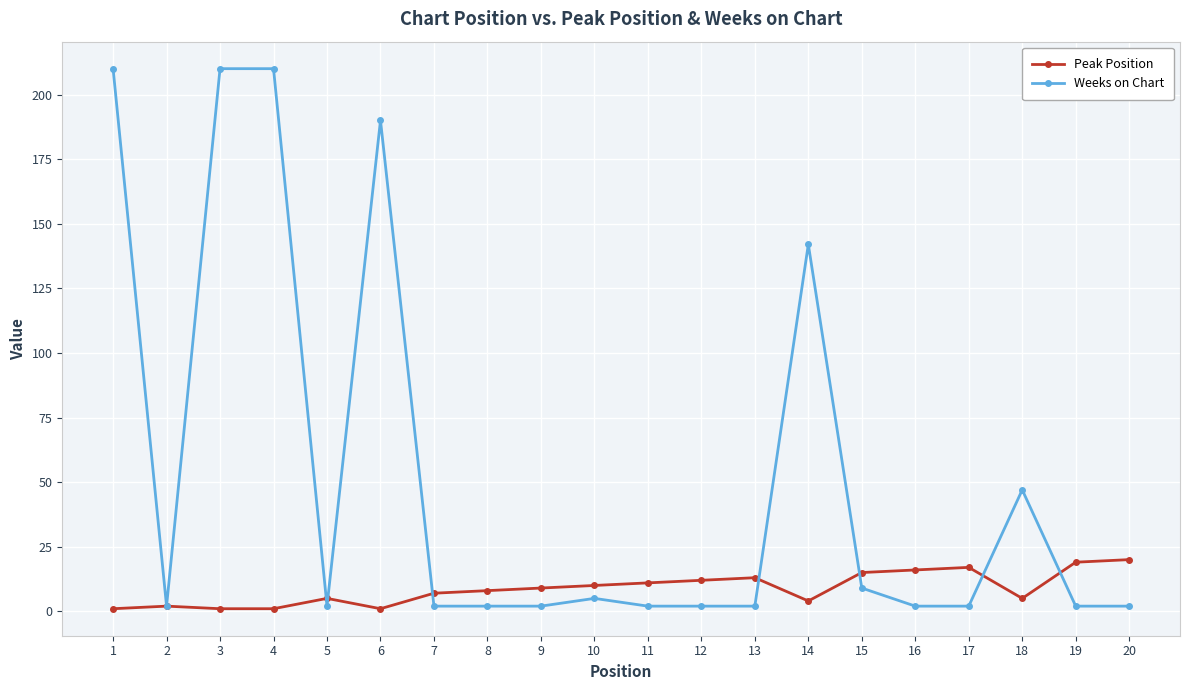

What is the maximum value shown in the chart?

210